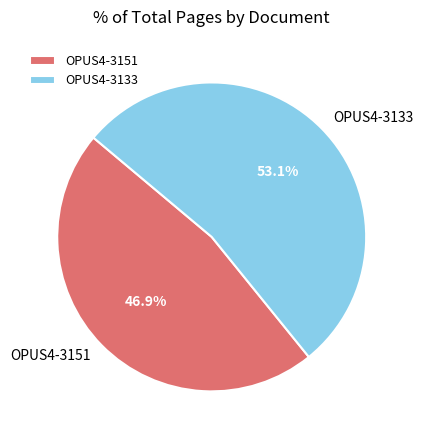

Does OPUS4-3151 account for over 50% of the chart?

No